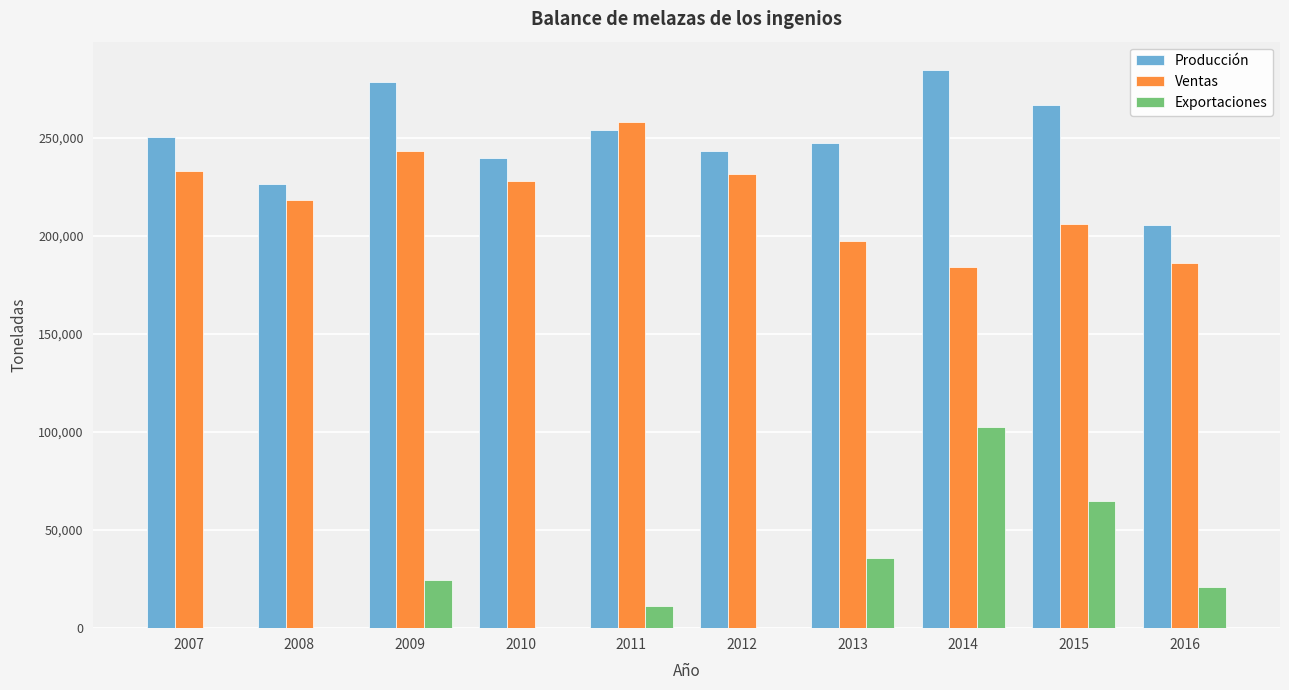

What is the spread (max minus min) of values at 2008?

226541.3